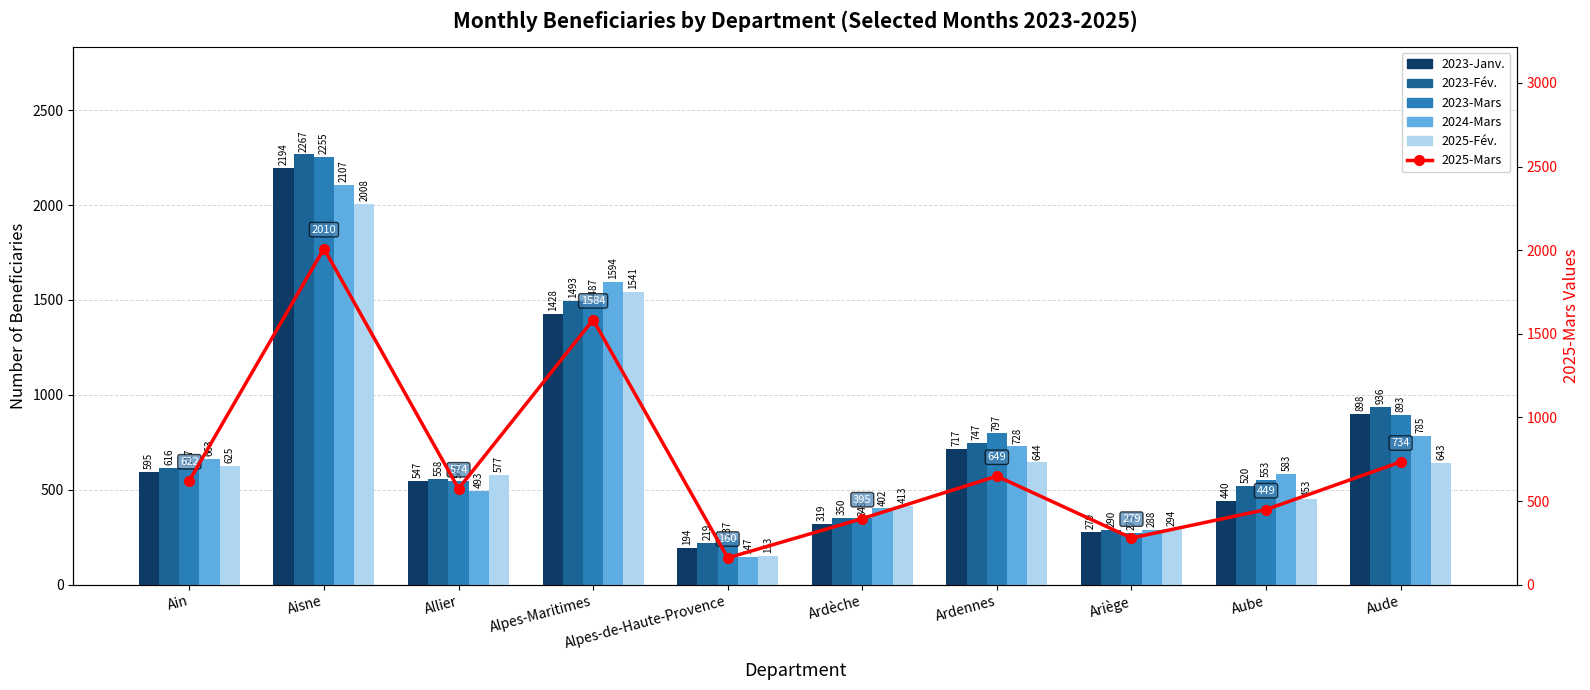

Where is 2023-Janv. nearest to the value 1194?

Alpes-Maritimes